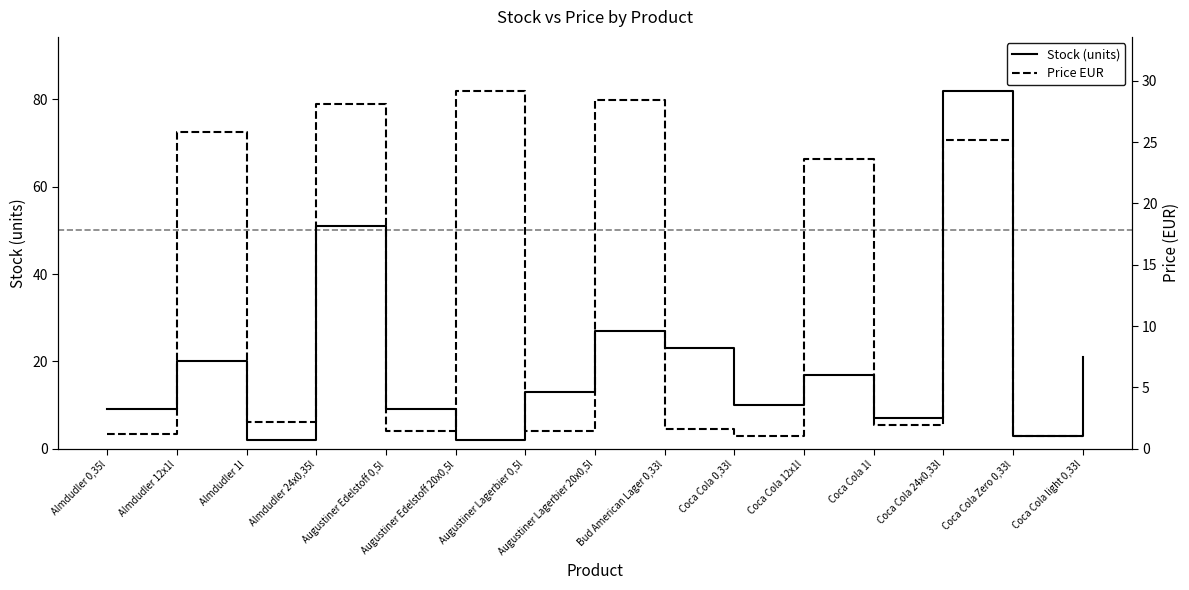

True or false: Price EUR has more than 0 interior local peaks.

True